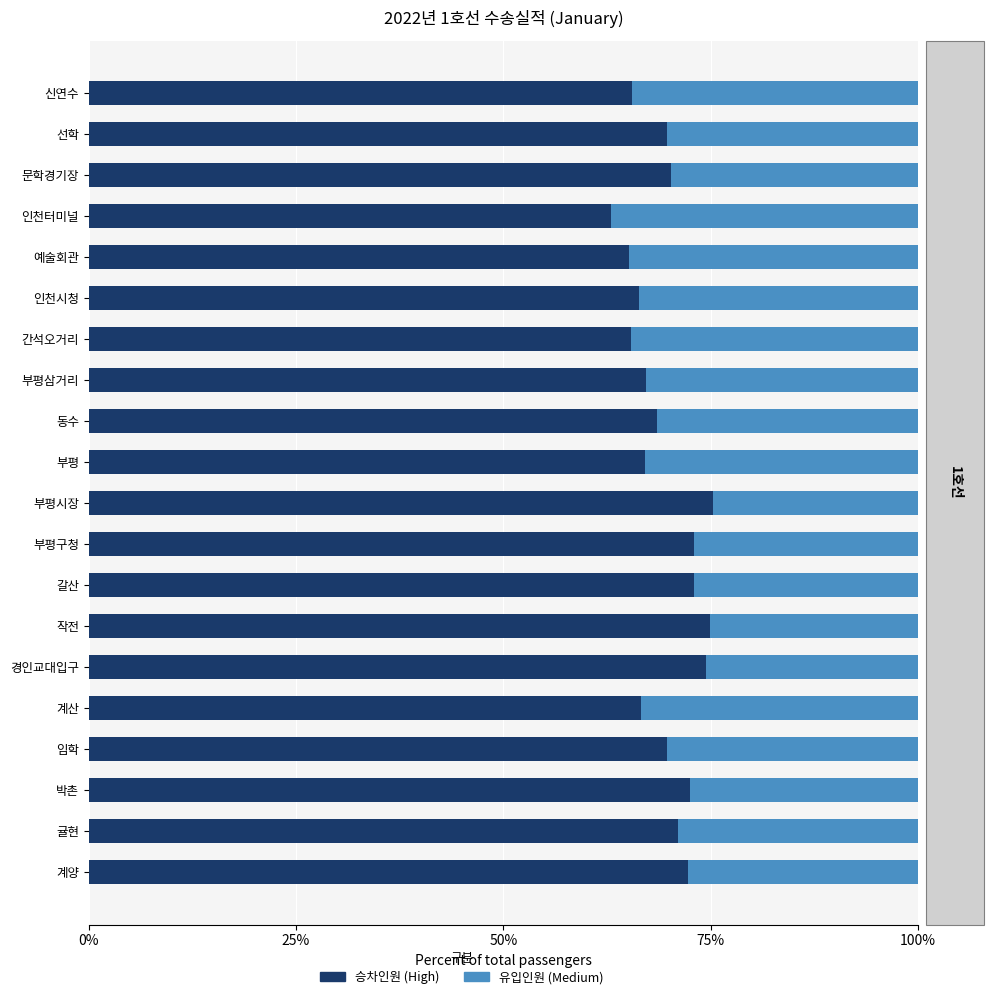

What is the total value across all series at 갈산?

100.0